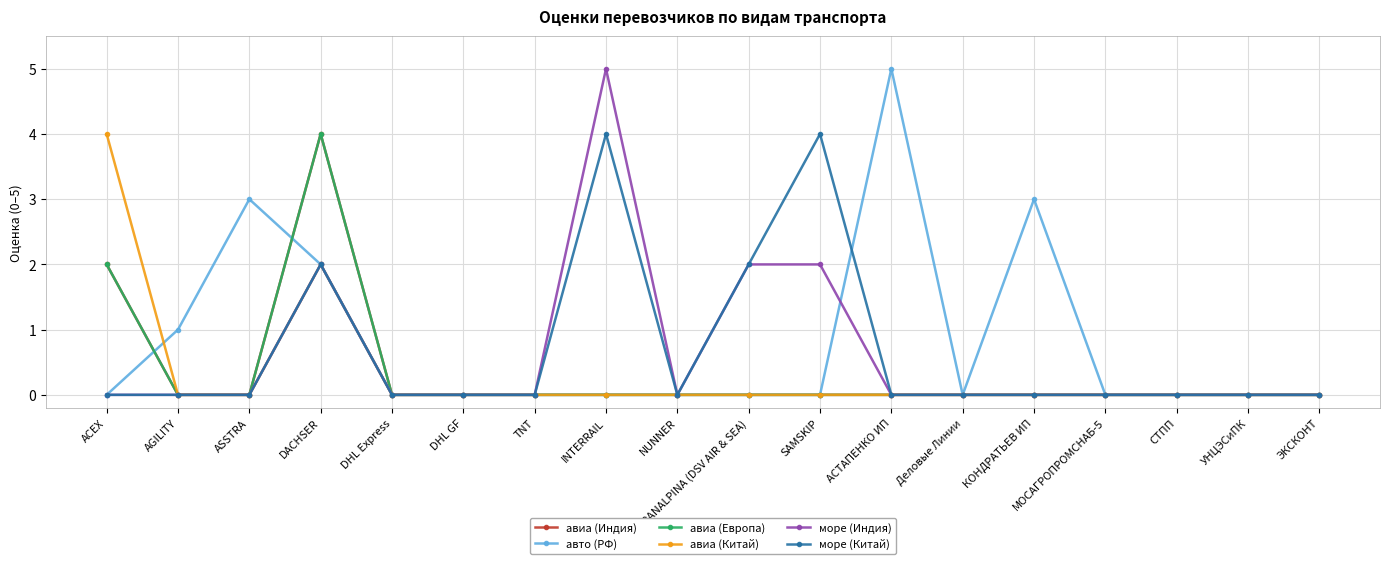

How many categories are shown in the chart?

18